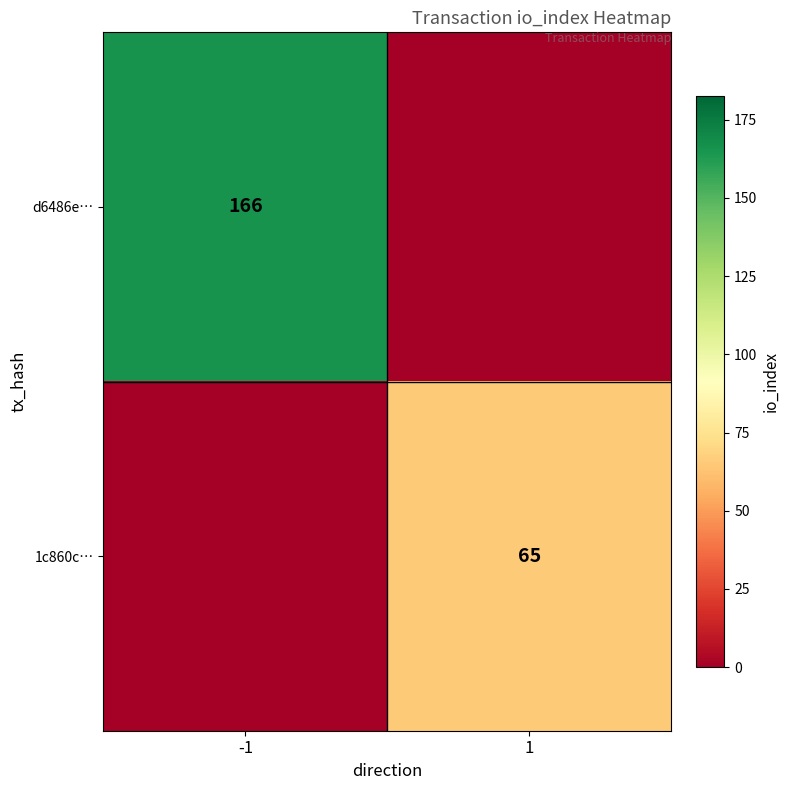

Is it true that 1c860c… equals 65 at 1?

True